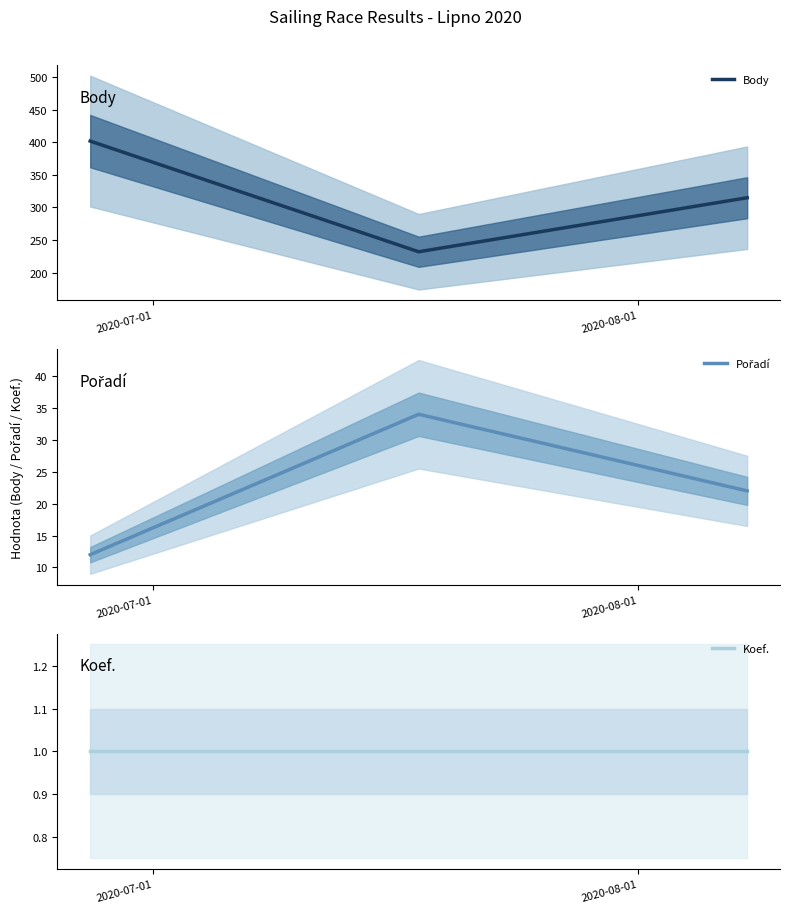

Is the value of Koef. at 2020-08-01 greater than the value of Pořadí at 2020-08-01?

No